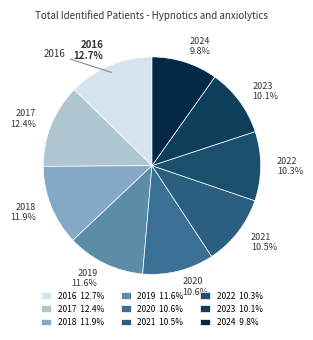

Combined, what portion of the pie is 2023 10.1% and 2024 9.8%?

19.9%